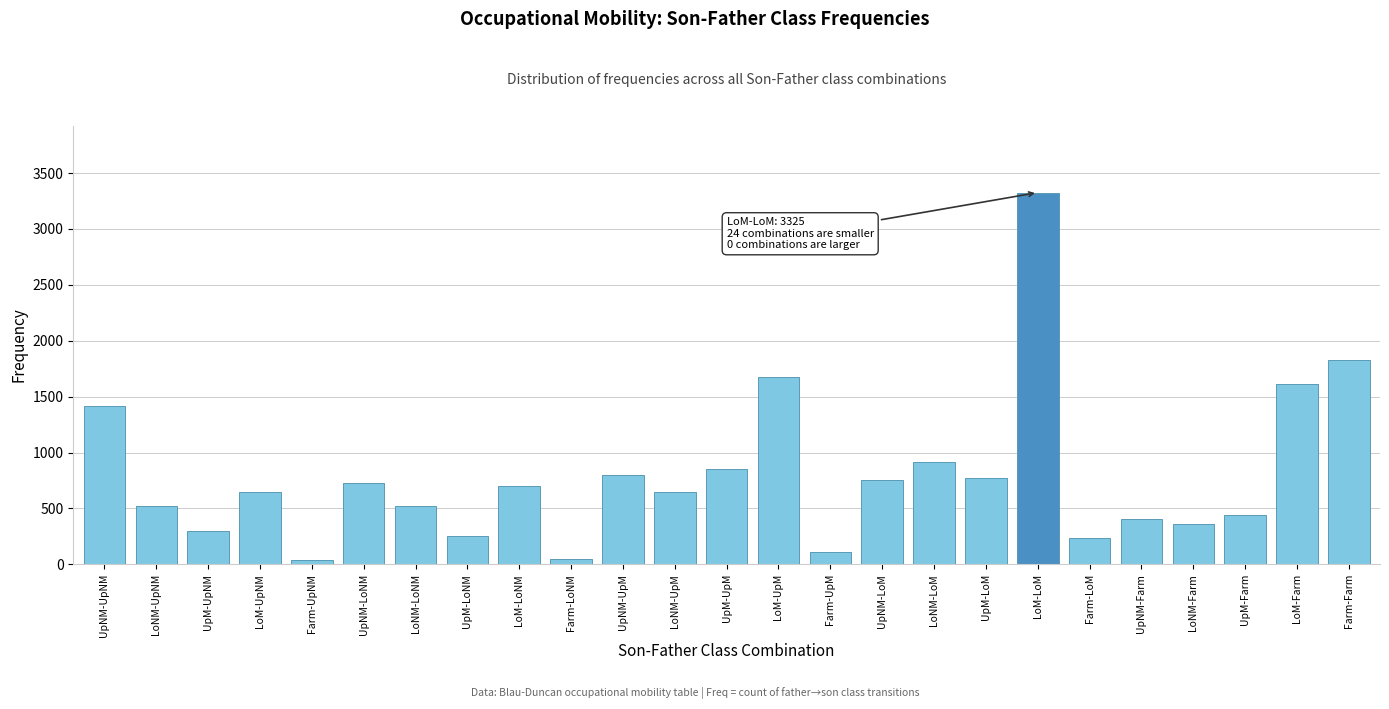

What is the label of the 2nd bar from the left?

LoNM-UpNM